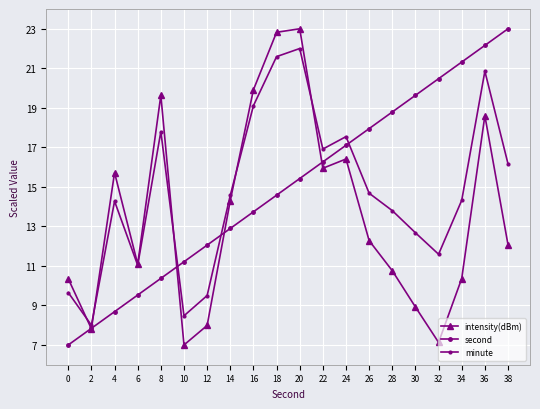

Is it true that second equals 8.3 at 24?

False